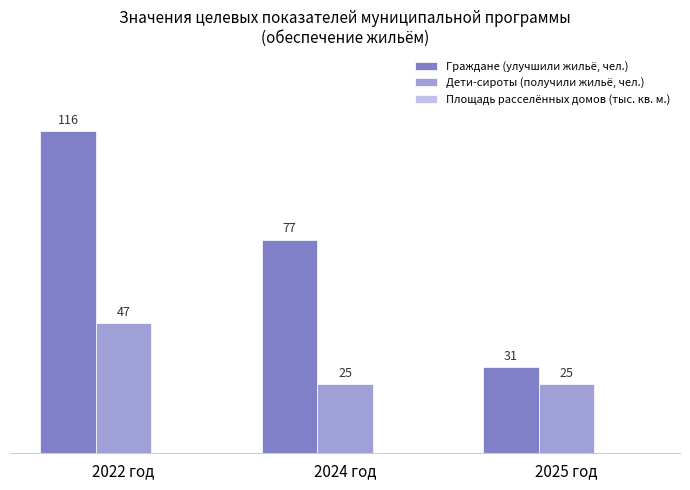

The value of Граждане (улучшили жильё, чел.) at 2025 год is 31. True or false?

True